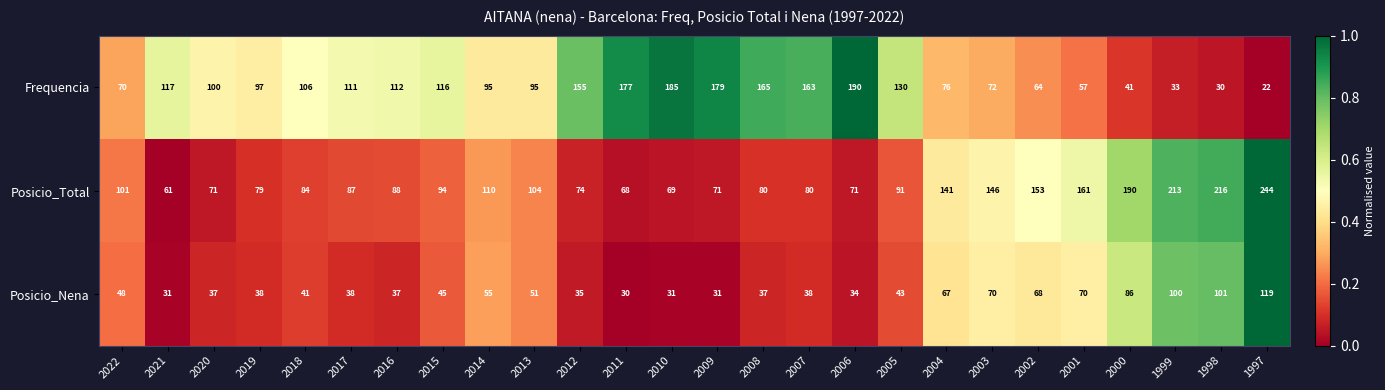

At which category does the chart reach its minimum across all series?

1997